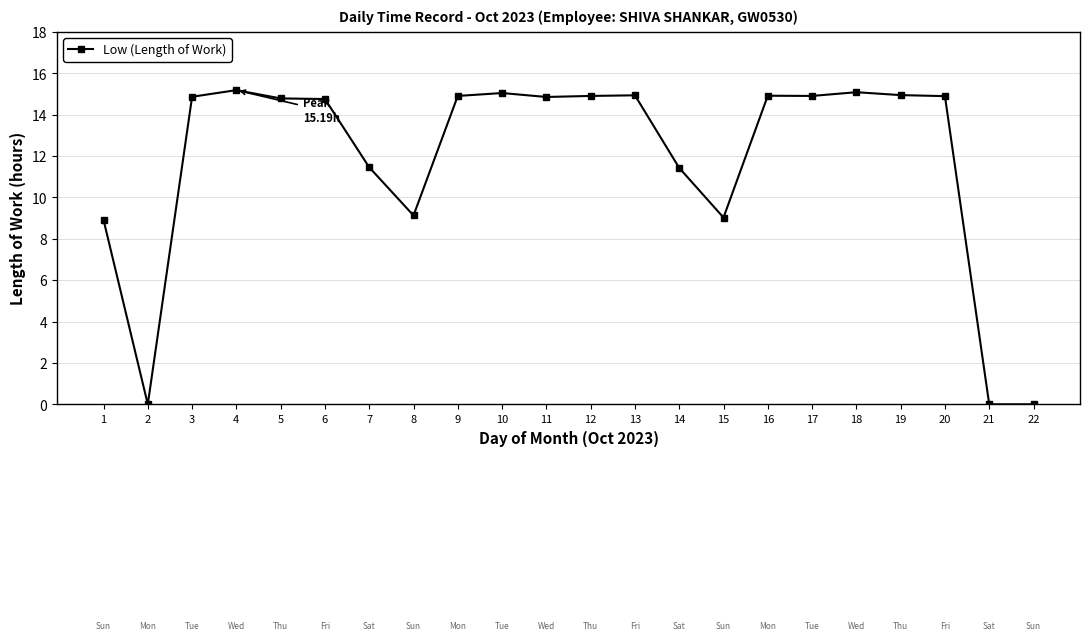

How many data points does each series have?

22